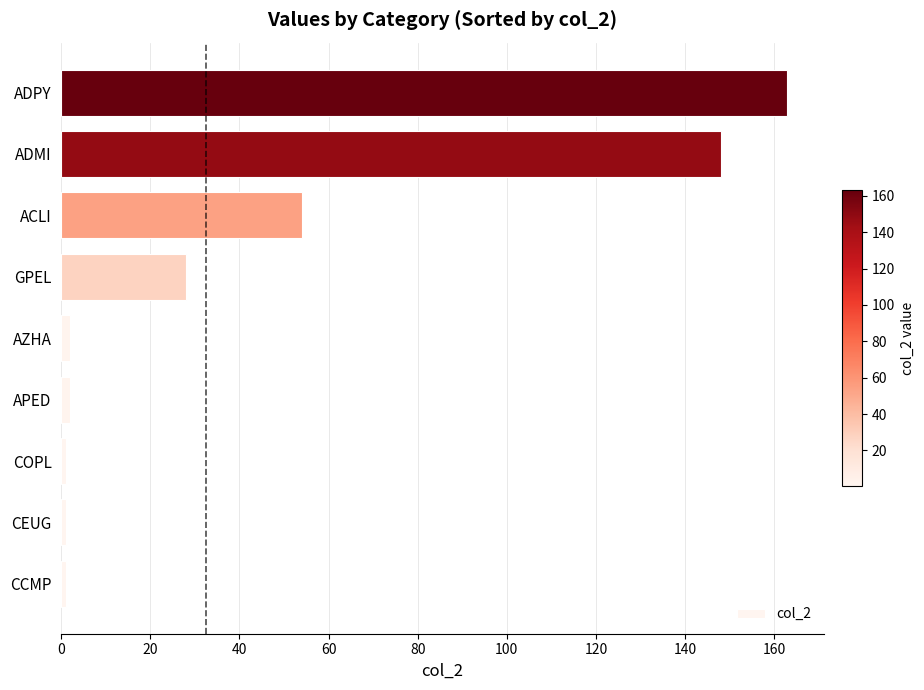

At which category does the chart reach its peak across all series?

ADPY